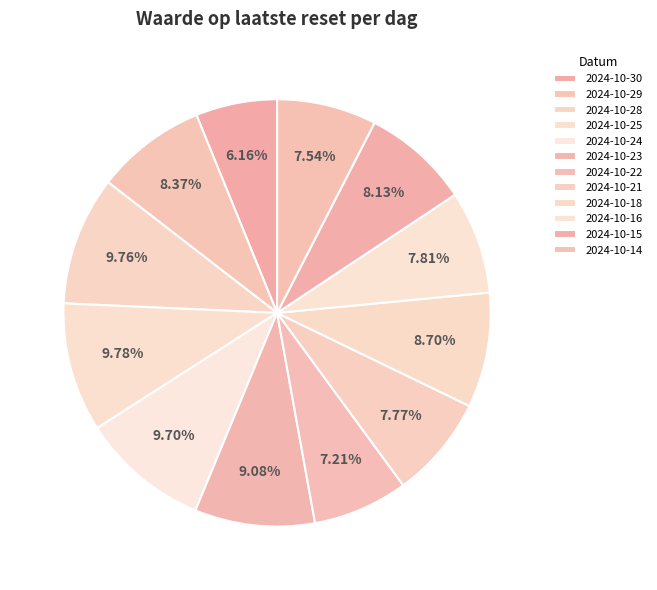

To the nearest percent, what is the average slice percentage?

8%